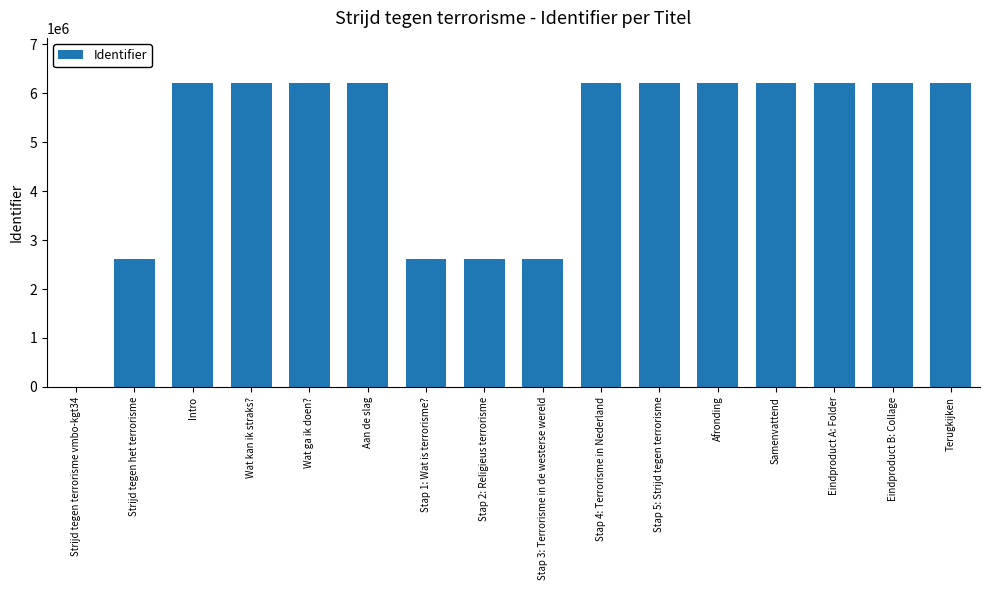

Is it true that the value at Stap 1: Wat is terrorisme? is 2622883?

True